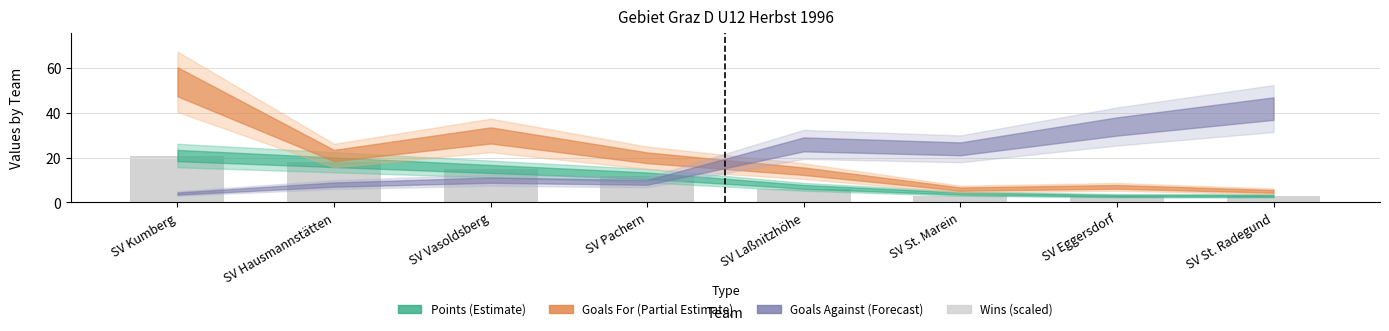

The value at SV Kumberg is 11. True or false?

False